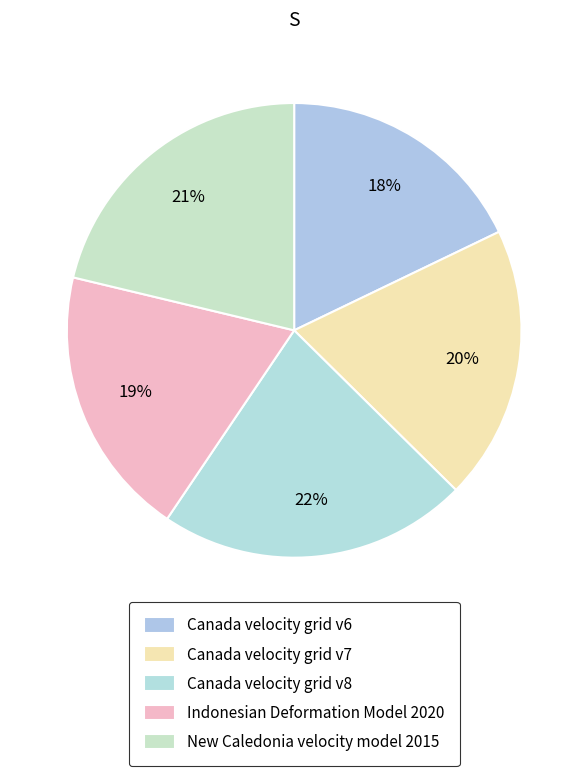

Count the number of slices in the pie.

5